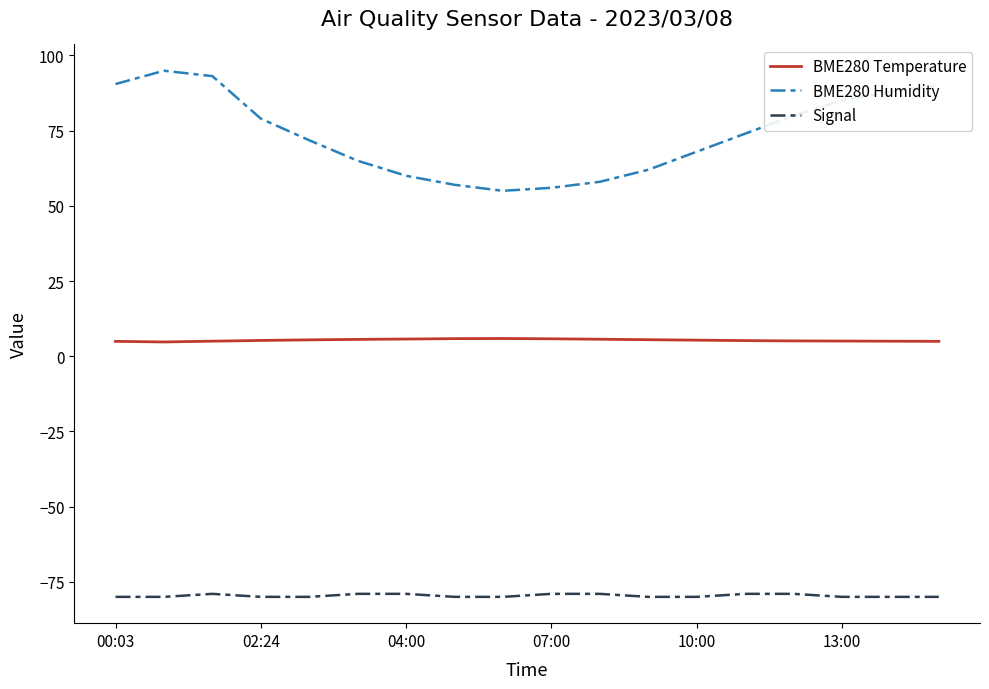

What is the smallest value displayed?

-80.0